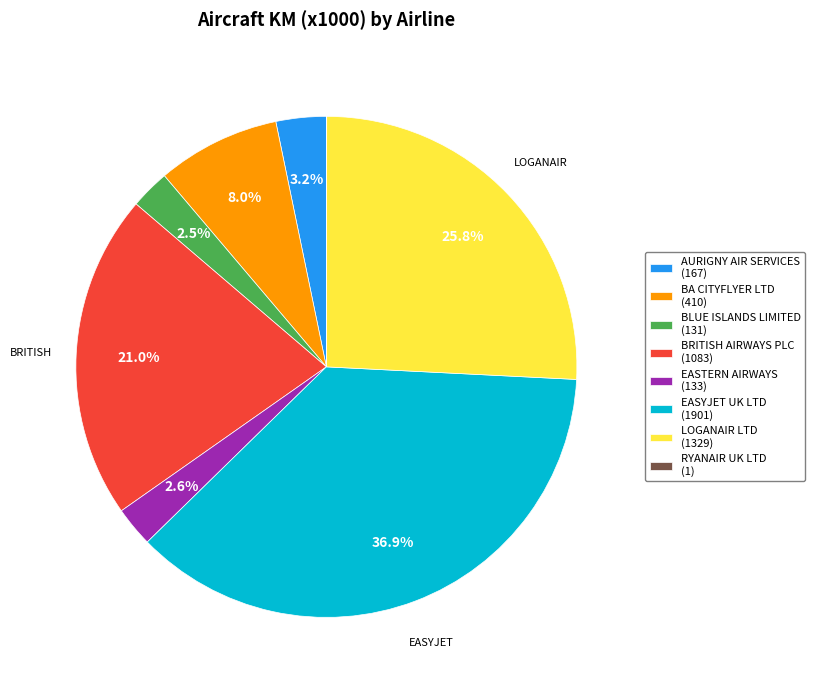

What percentage do EASTERN AIRWAYS (133) and EASYJET UK LTD (1901) together represent?

39.5%